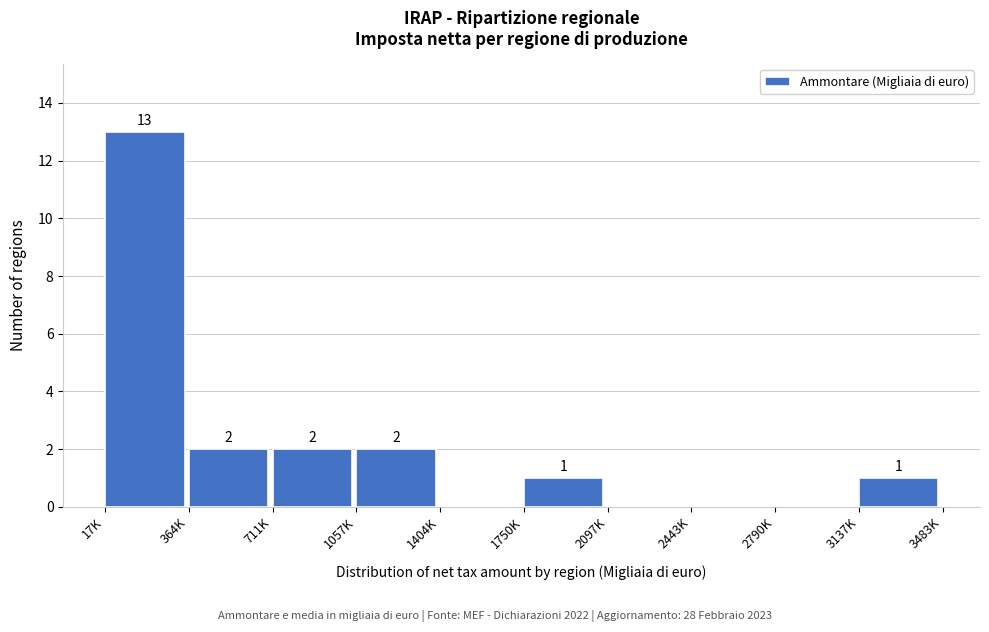

Reading left to right, list all the values displayed in this chart.

17K=13	364K=2	711K=2	1057K=2	1404K=0	1750K=1	2097K=0	2443K=0	2790K=0	3137K=1